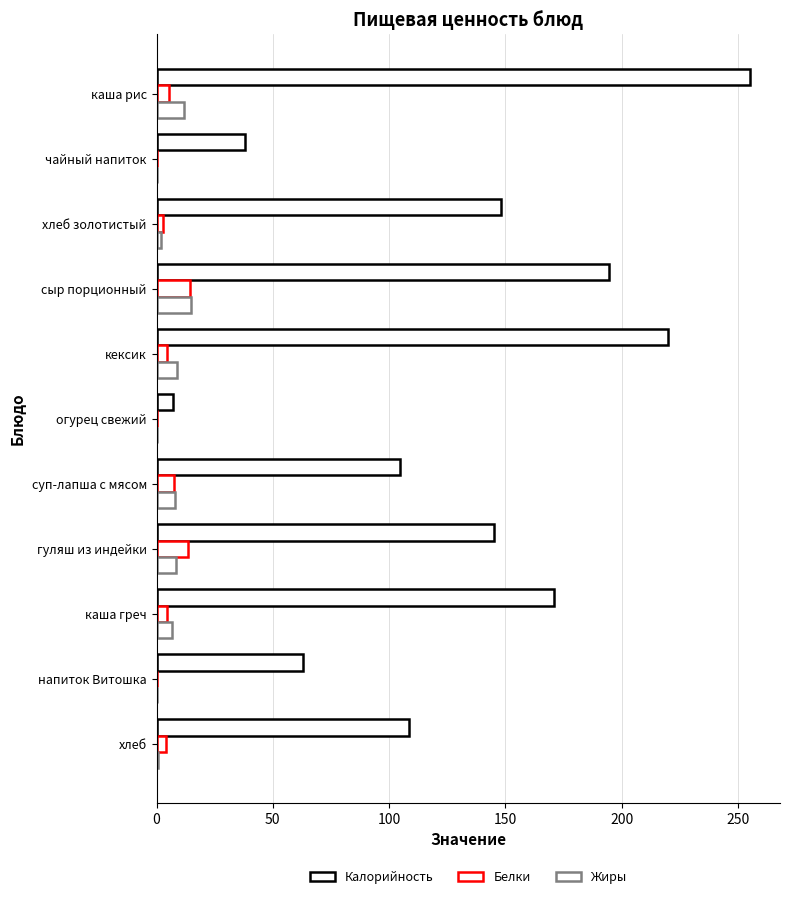

Count the number of categories in the chart.

11